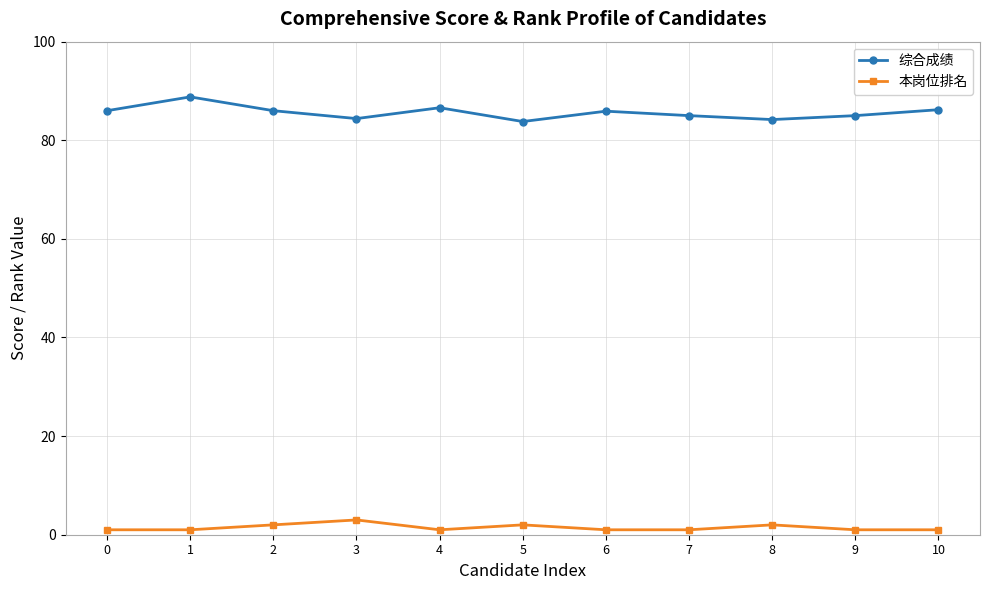

True or false: 本岗位排名 and 综合成绩 cross at least once.

False